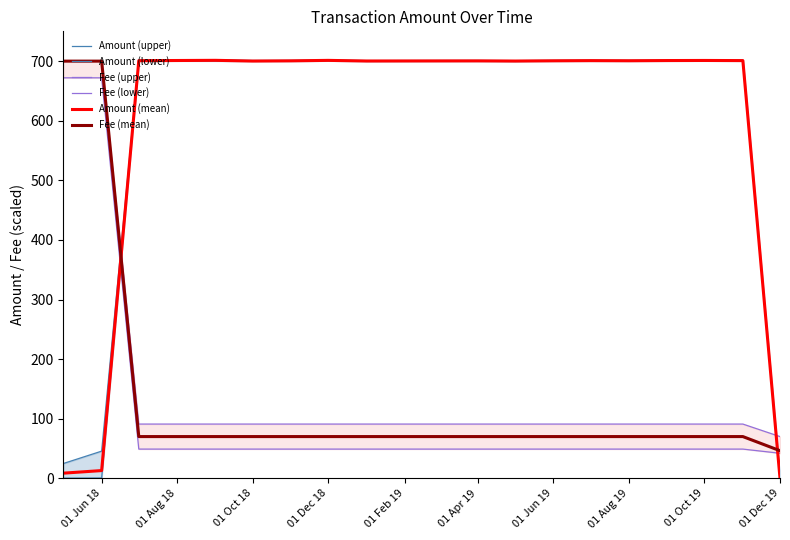

Which series has the largest total across all categories?

Amount (upper)